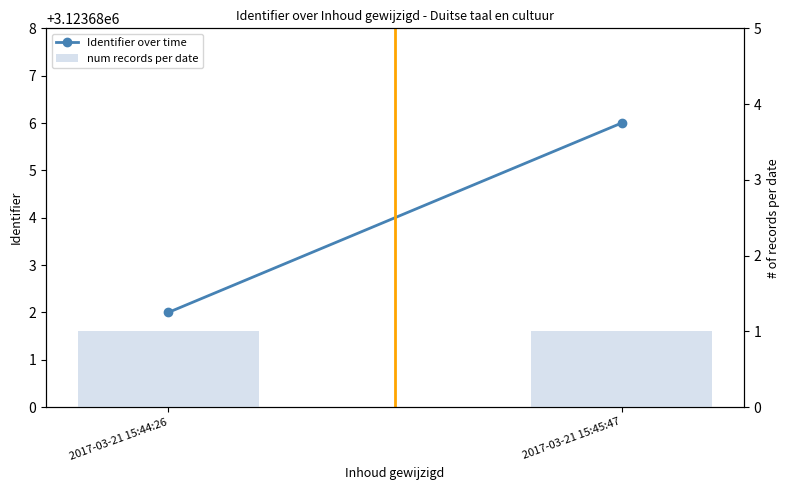

Which series has the widest spread of values?

Identifier over time